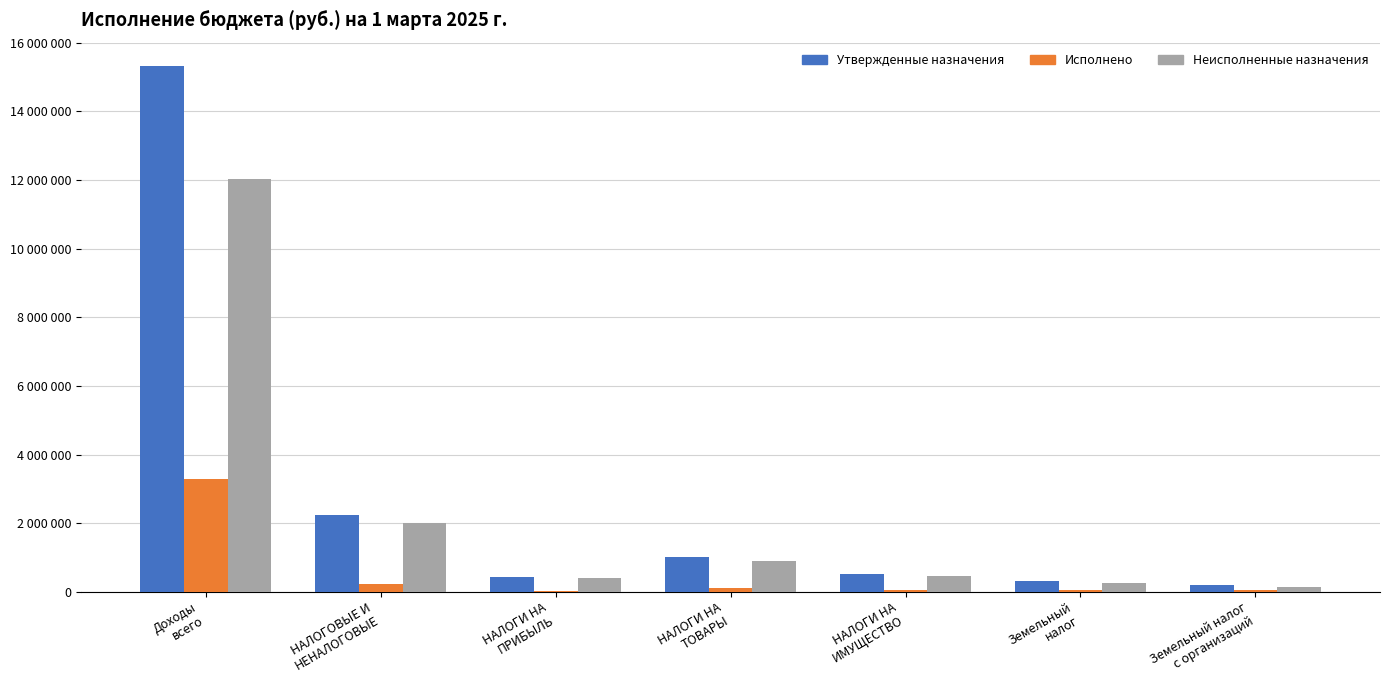

Are the bars grouped side by side (vs. stacked)?

Yes